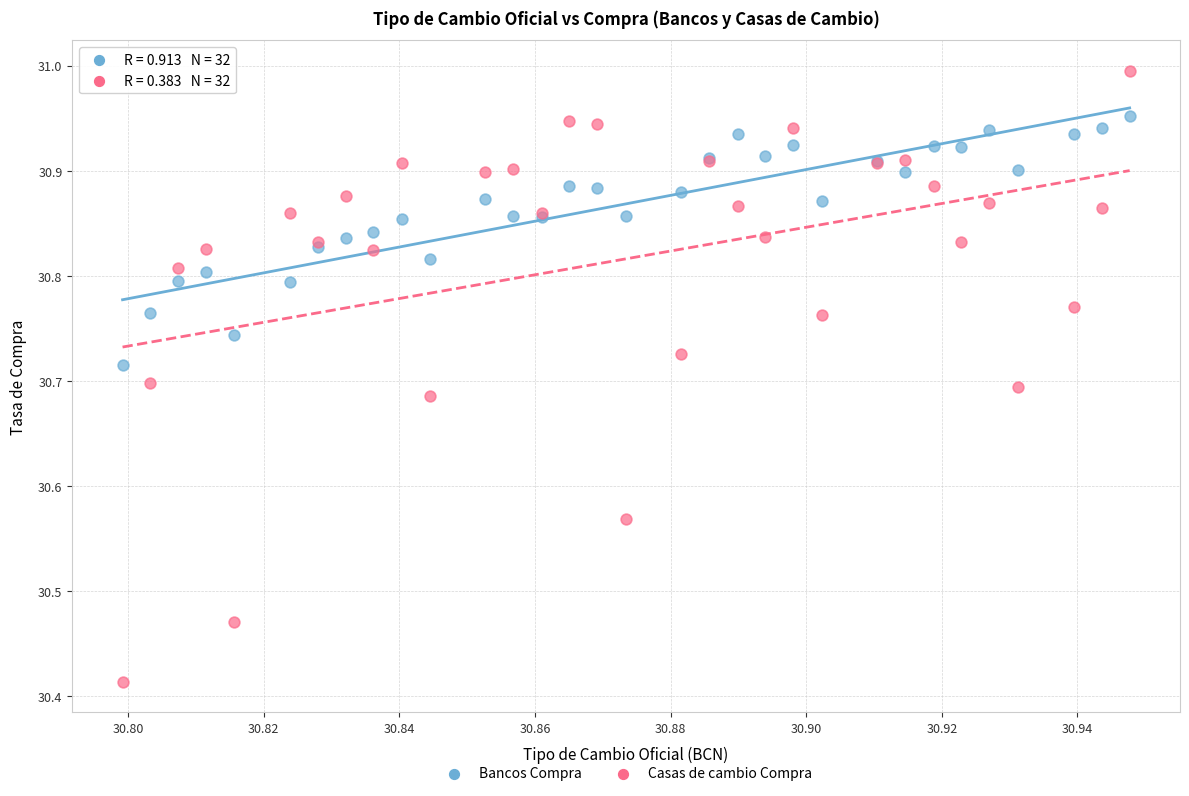

What are all the series names shown in the legend?

Bancos Compra, Casas de cambio Compra